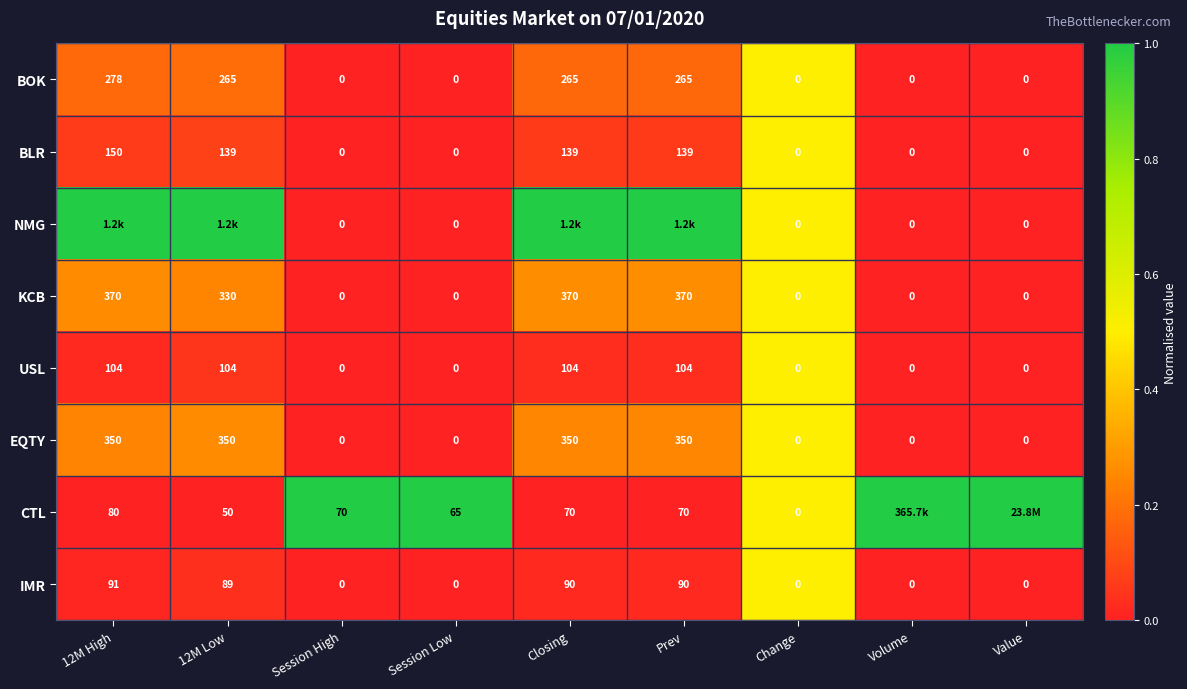

What is the difference between the second highest and second lowest values in the KCB series?

370